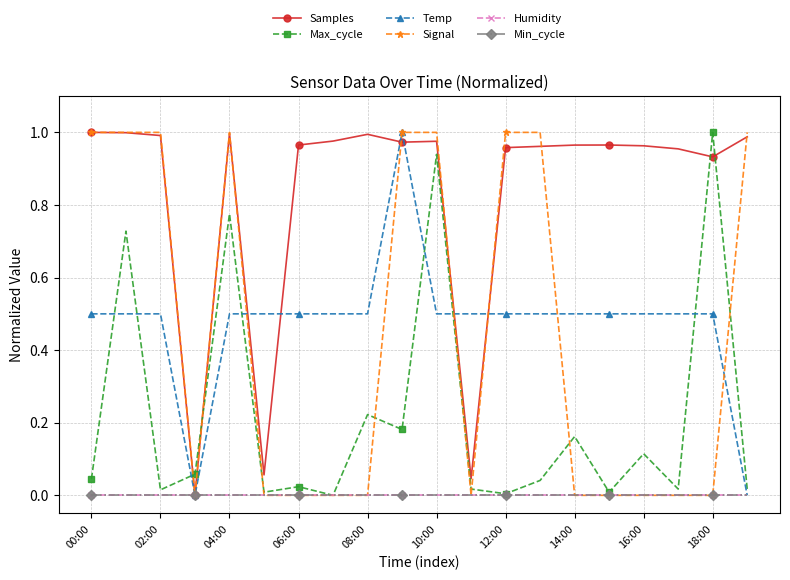

Is this an area chart (filled region under the line)?

No